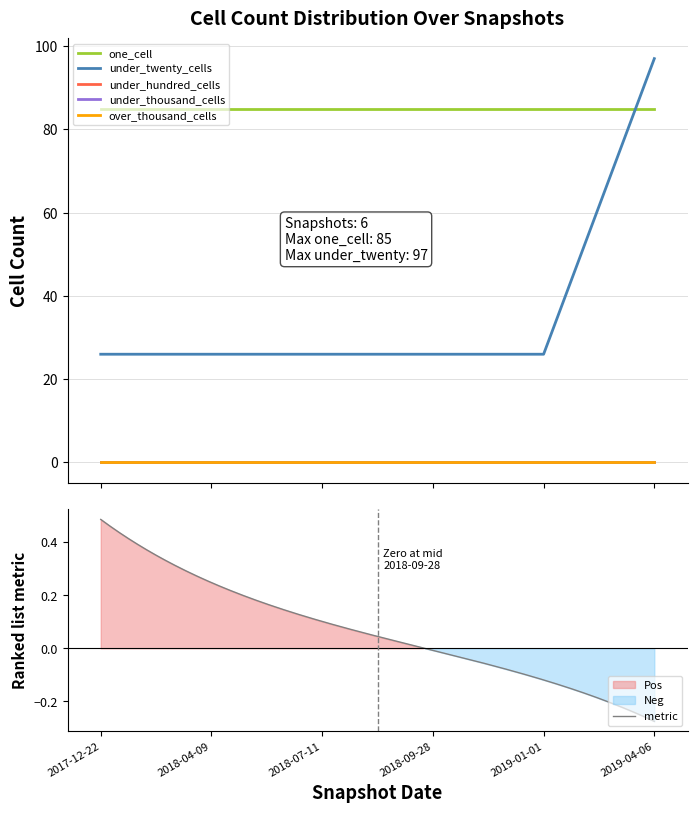

Which has a higher value, 2017-12-22 or 2018-04-09?

2017-12-22